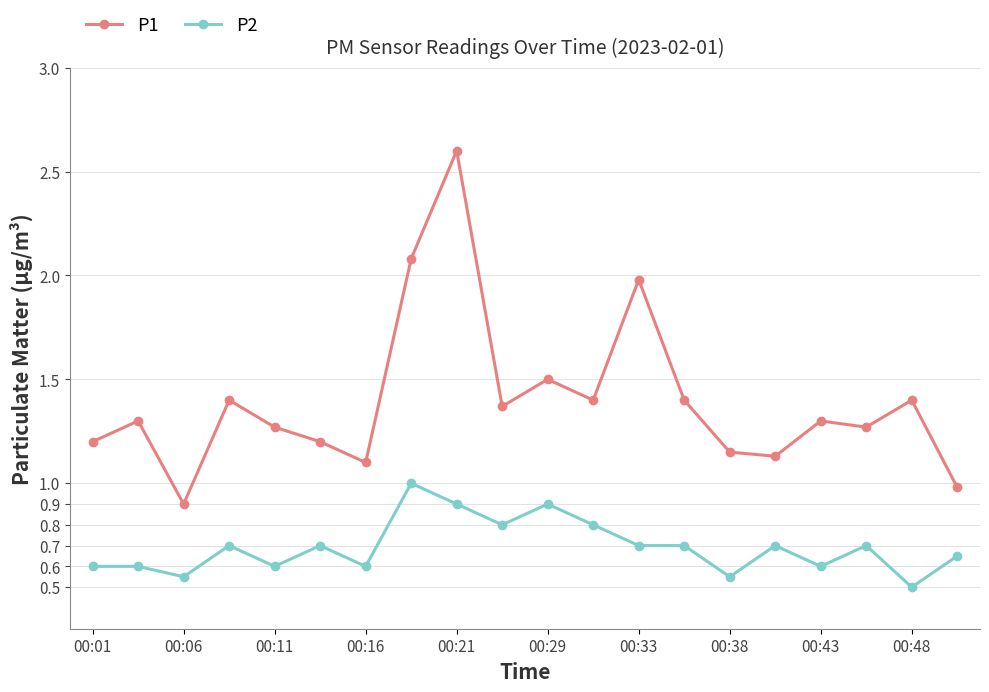

Which series has the largest total across all categories?

P1